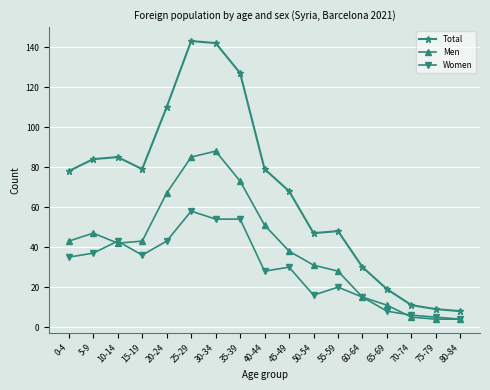

What is the label of the 17th point from the left?

80-84